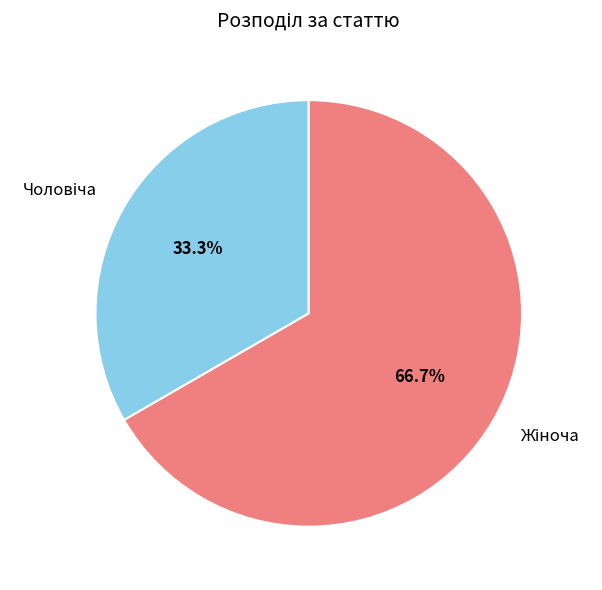

Is there any slice that represents more than half of the pie?

Yes